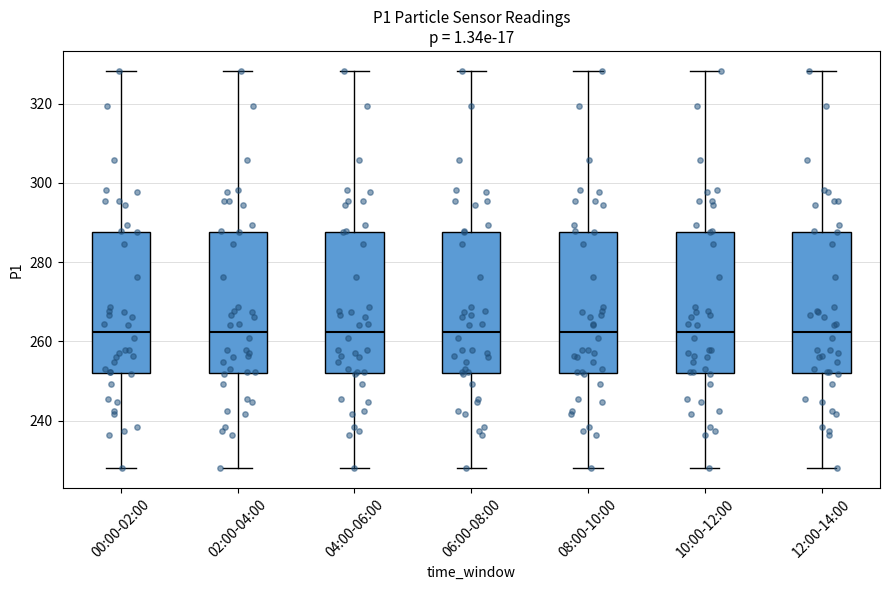

Reading left to right, transcribe this box plot: for each box, give where its median line is, the range the box spans, and where its two whiskers end, as read against the y-axis. The values are not printed on the chart, so give them approximately, as read against the axis.

00:00-02:00: median 262, box 252 to 288, whiskers 228 to 328
02:00-04:00: median 262, box 252 to 288, whiskers 228 to 328
04:00-06:00: median 262, box 252 to 288, whiskers 228 to 328
06:00-08:00: median 262, box 252 to 288, whiskers 228 to 328
08:00-10:00: median 262, box 252 to 288, whiskers 228 to 328
10:00-12:00: median 262, box 252 to 288, whiskers 228 to 328
12:00-14:00: median 262, box 252 to 288, whiskers 228 to 328